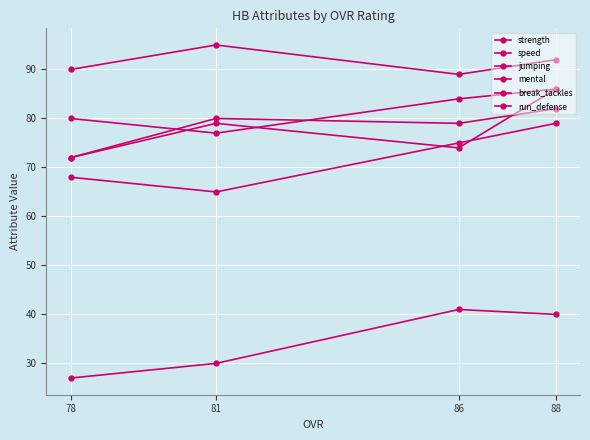

The jumping series shows 79 at 86. True or false?

True